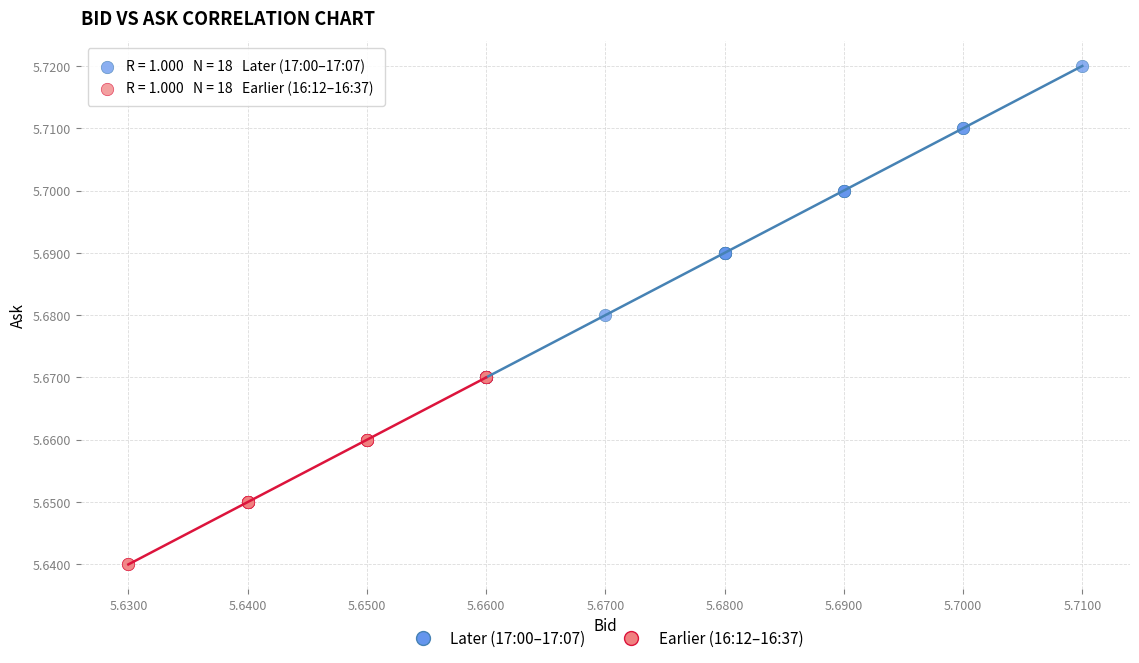

Which series reaches the minimum Y coordinate?

Earlier (16:12–16:37)